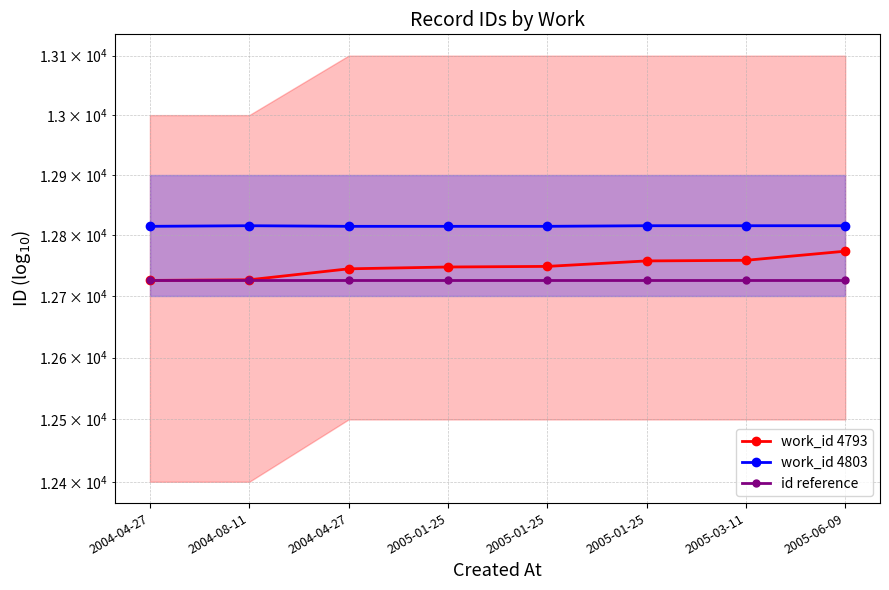

At which label is work_id 4803 closest to 12815?

2004-04-27